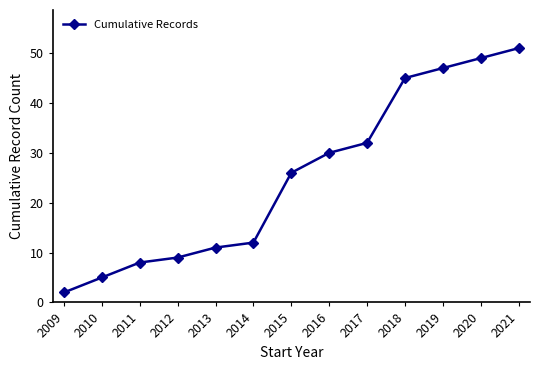

List the labels in order of value, largest first.

2021, 2020, 2019, 2018, 2017, 2016, 2015, 2014, 2013, 2012, 2011, 2010, 2009